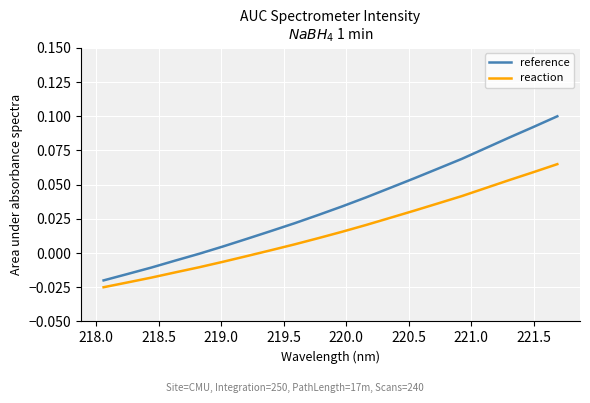

How many lines are shown in the chart?

2